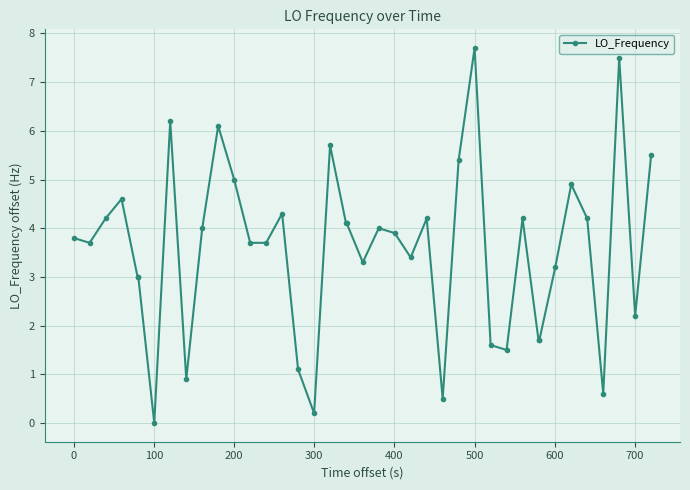

True or false: there are more than 1 points higher than both neighbors.

True